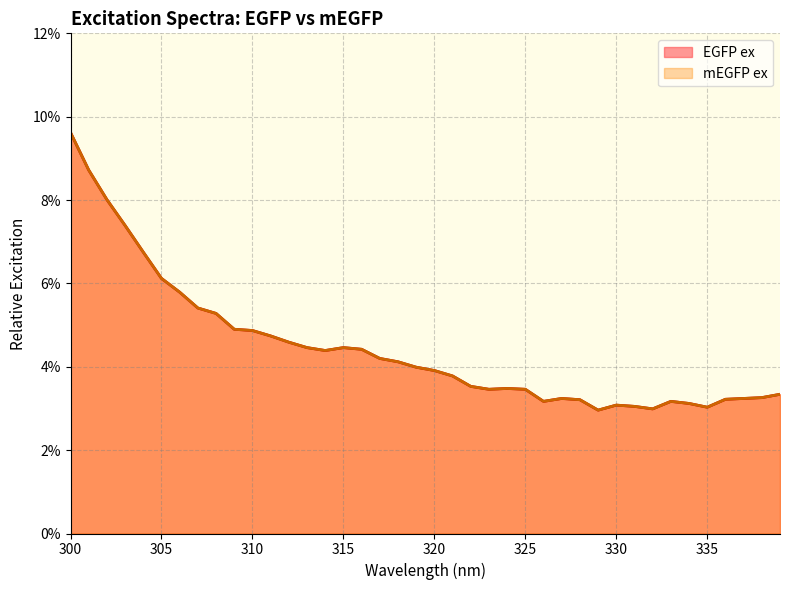

How many lines are shown in the chart?

2